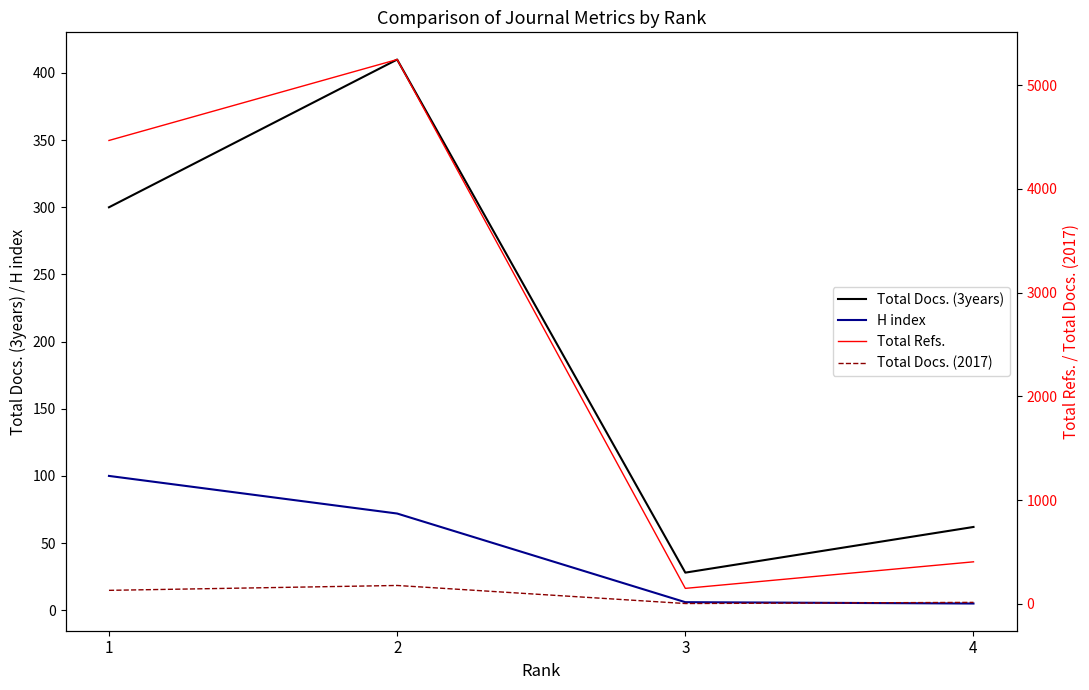

How many values in the Total Docs. (2017) series exceed 131?

1